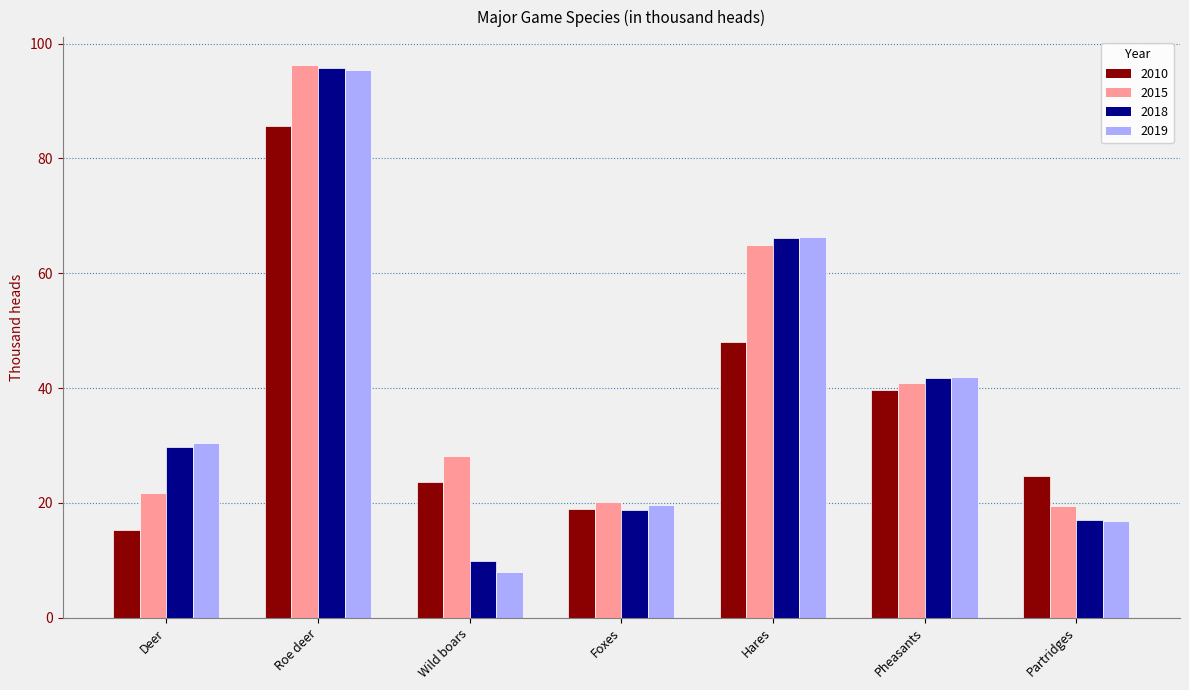

How many distinct data groups are displayed?

4